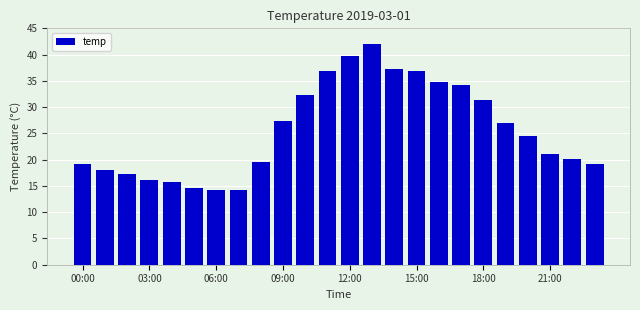

What is the average value?

25.6